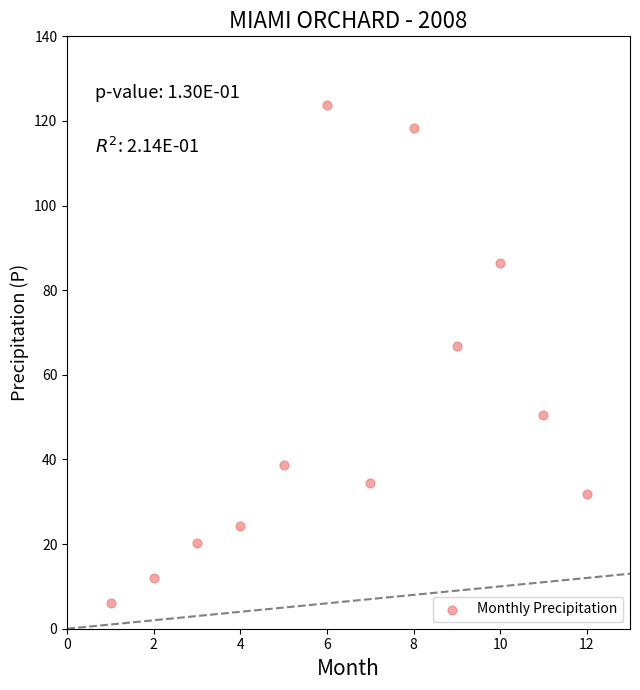

What Y value in the scatter plot is closest to 64?

66.9